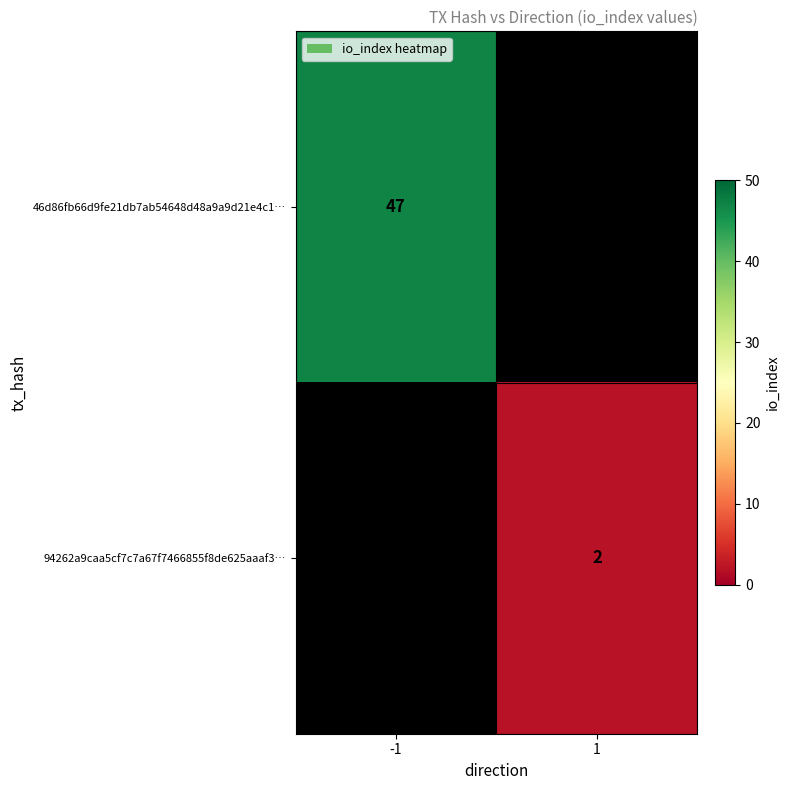

What is the total value across all series at 1?

2